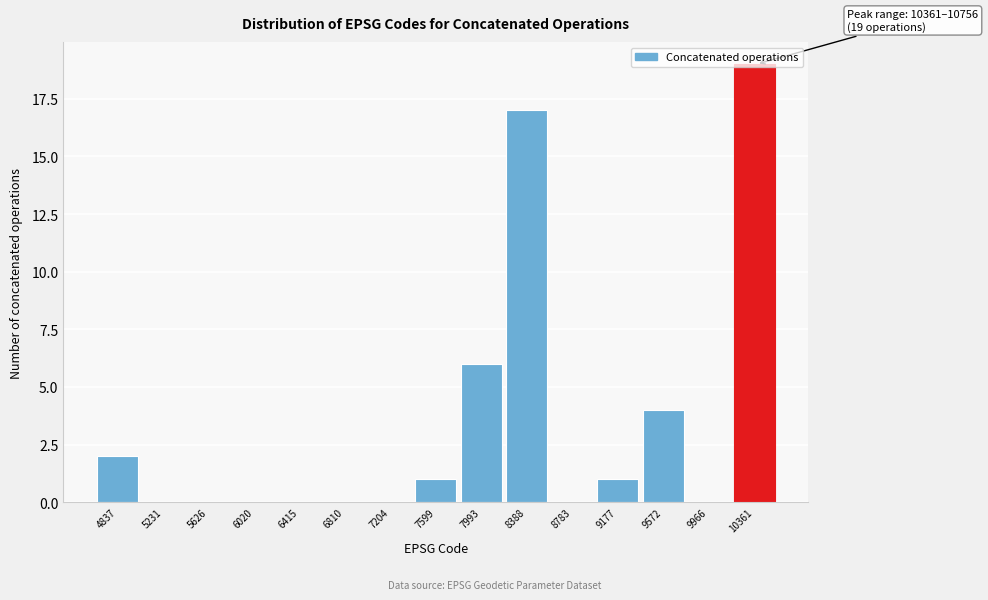

The value at 5231 is 0. True or false?

True